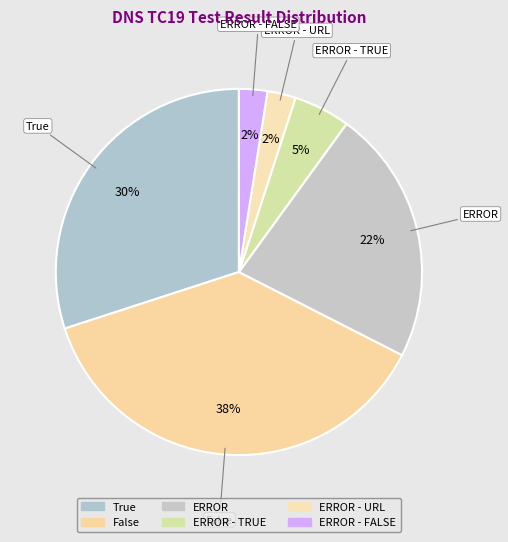

Count the number of slices in the pie.

6